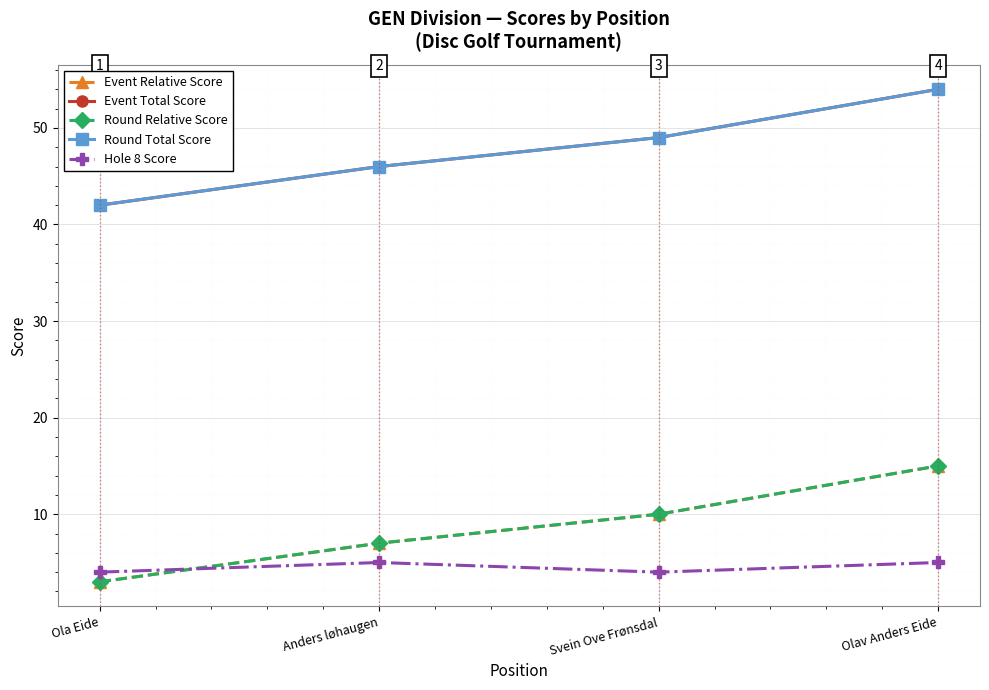

Reading right to left, list all the values displayed in this chart.

Event Relative Score: Olav Anders Eide=15	Svein Ove Frønsdal=10	Anders løhaugen=7	Ola Eide=3
Event Total Score: Olav Anders Eide=54	Svein Ove Frønsdal=49	Anders løhaugen=46	Ola Eide=42
Round Relative Score: Olav Anders Eide=15	Svein Ove Frønsdal=10	Anders løhaugen=7	Ola Eide=3
Round Total Score: Olav Anders Eide=54	Svein Ove Frønsdal=49	Anders løhaugen=46	Ola Eide=42
Hole 8 Score: Olav Anders Eide=5	Svein Ove Frønsdal=4	Anders løhaugen=5	Ola Eide=4